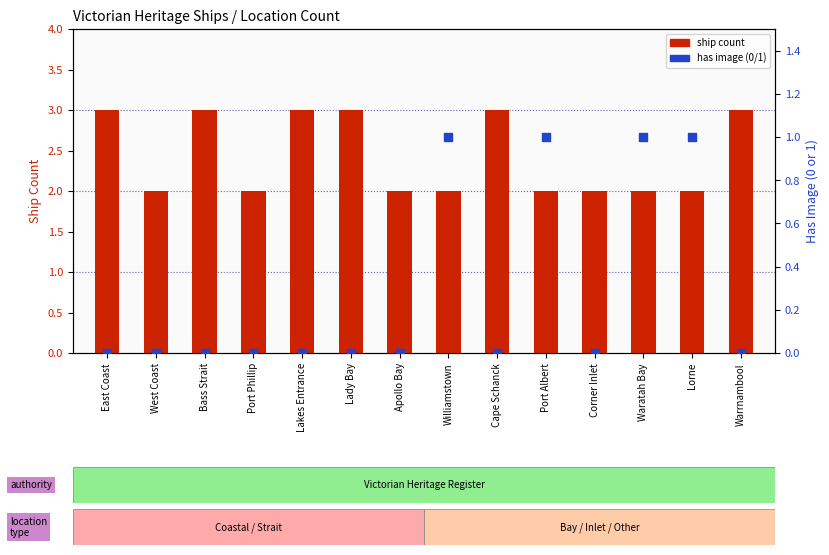

At which category is the sum across all series the highest?

East Coast